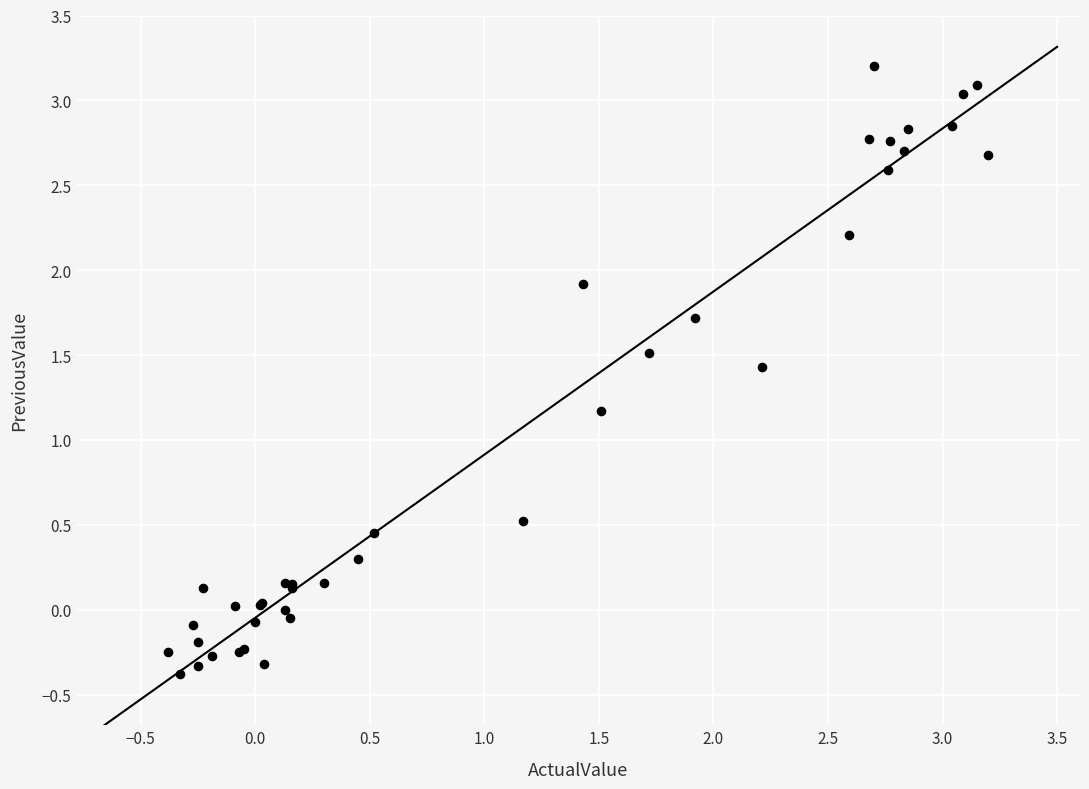

What Y value in the scatter plot is closest to 1?

1.2